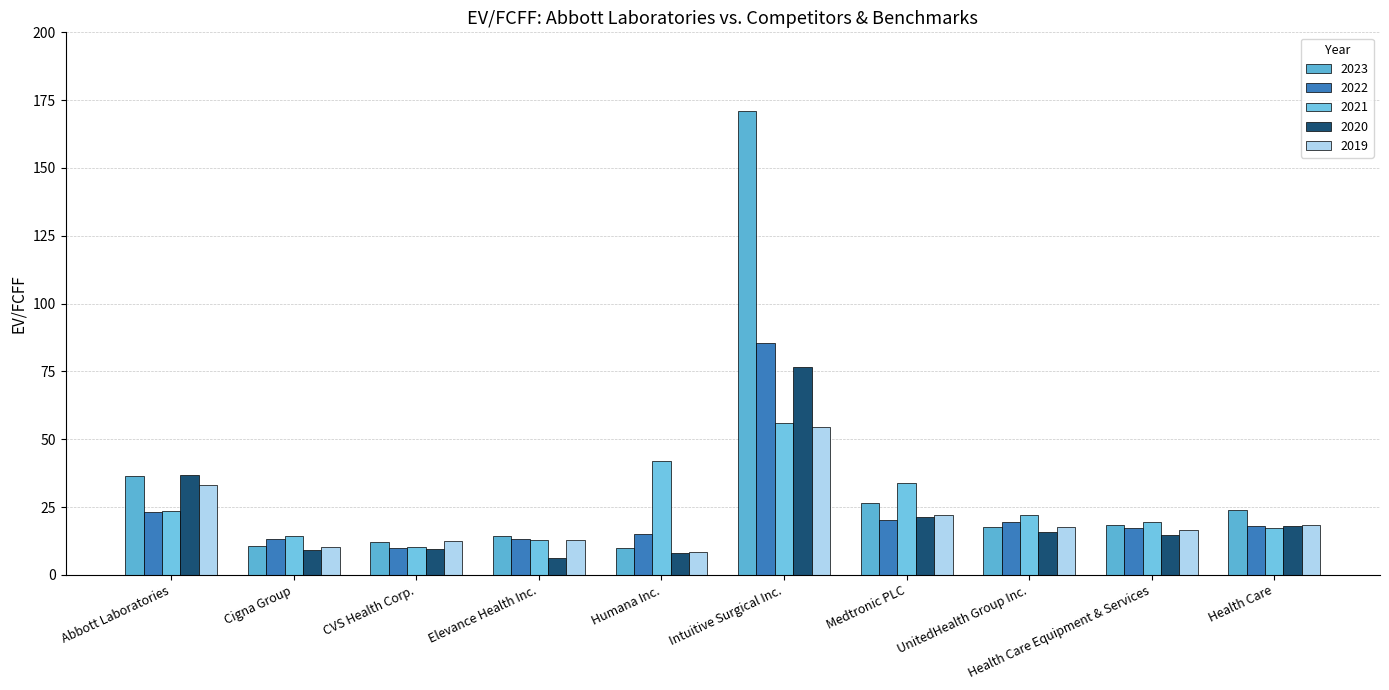

What is the difference between the highest and lowest values at Elevance Health Inc.?

8.1